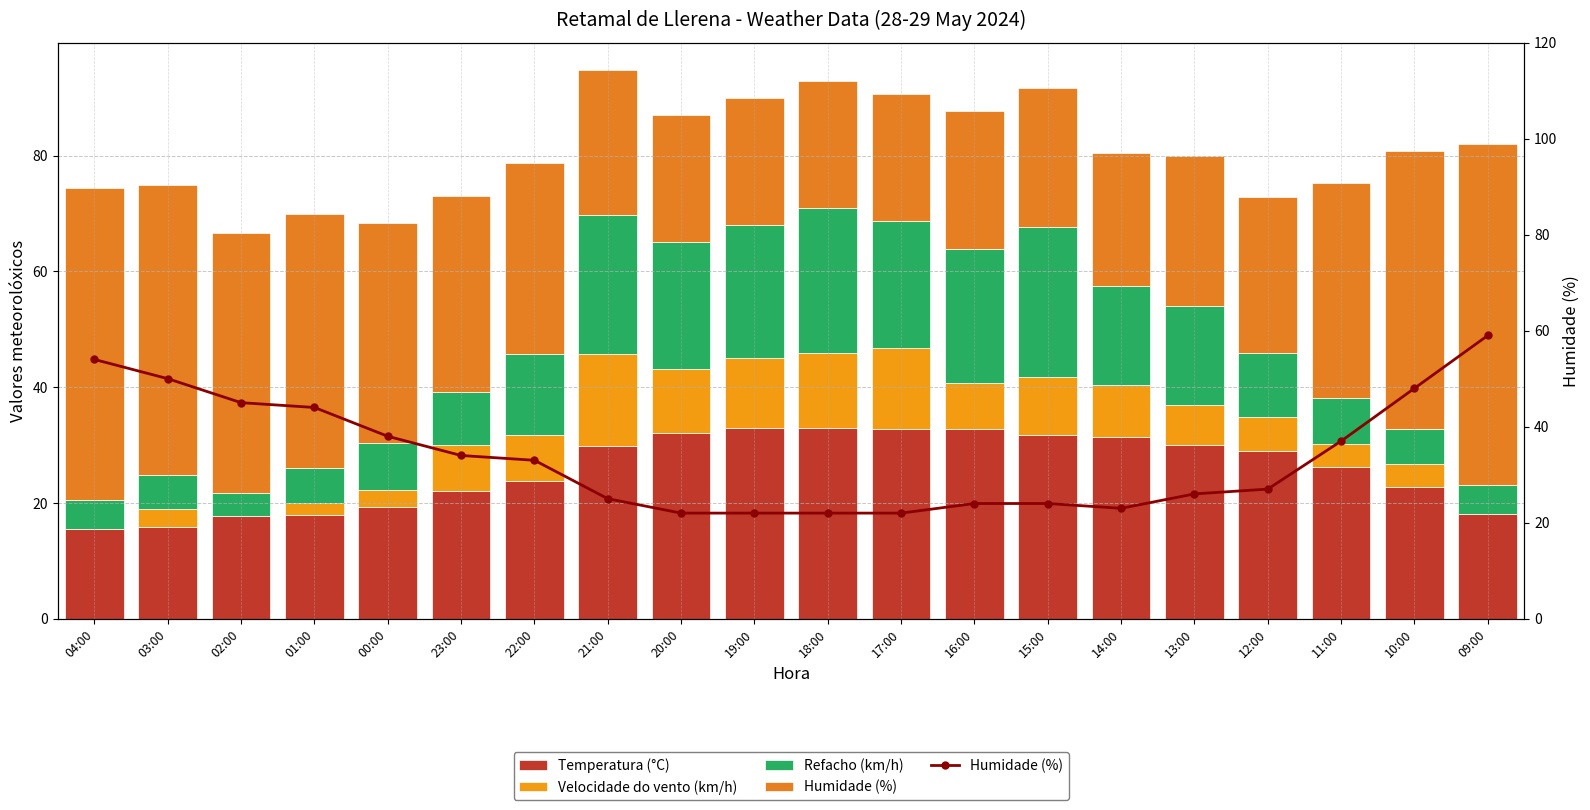

What is the total value across all series at 02:00?

66.7